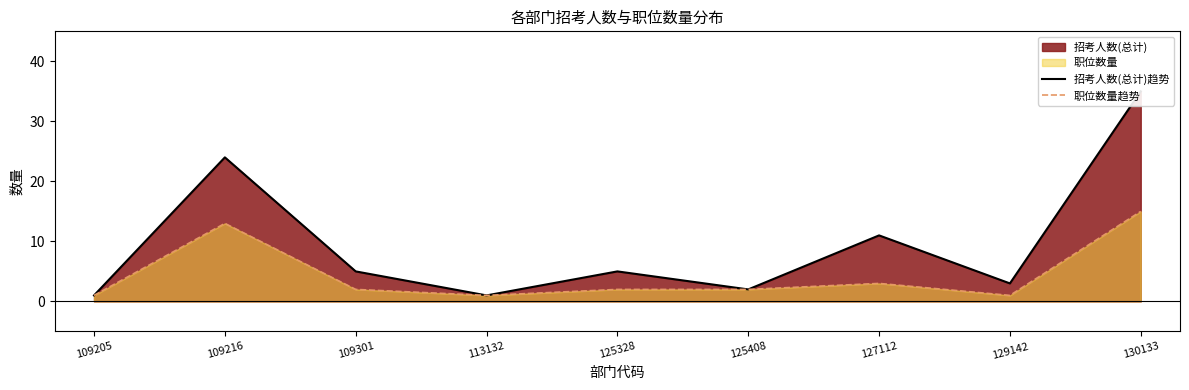

Rank the categories by 招考人数(总计)趋势 value from highest to lowest.

130133, 109216, 127112, 109301, 125328, 129142, 125408, 109205, 113132